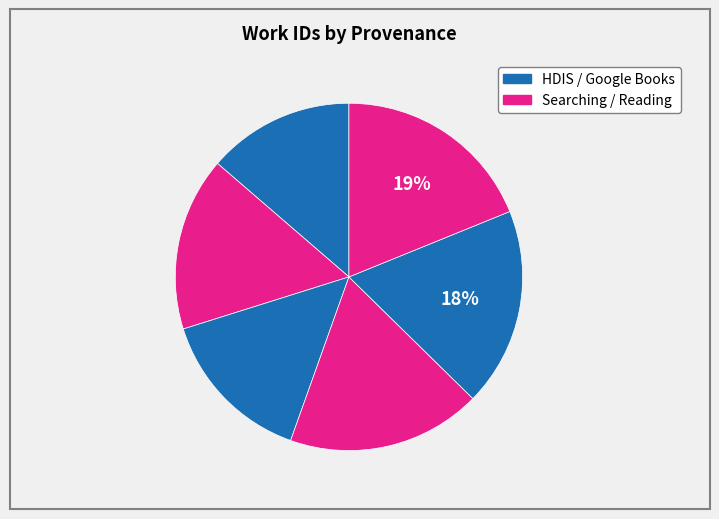

How many segments does this pie chart have?

6